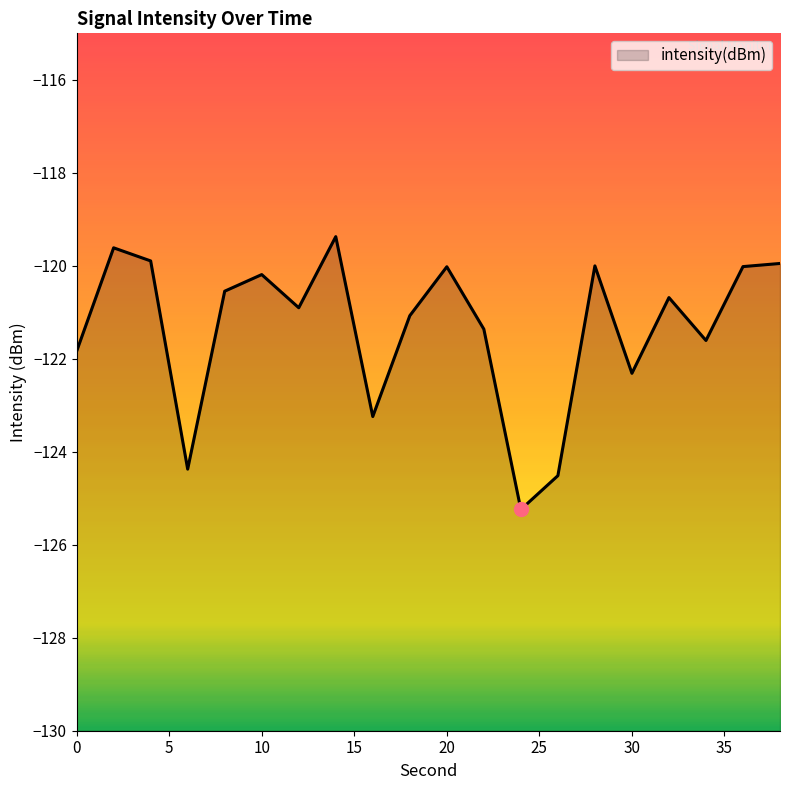

List the labels in order of value, smallest first.

24, 26, 6, 16, 30, 0, 34, 22, 18, 12, 32, 8, 10, 20, 36, 28, 38, 4, 2, 14